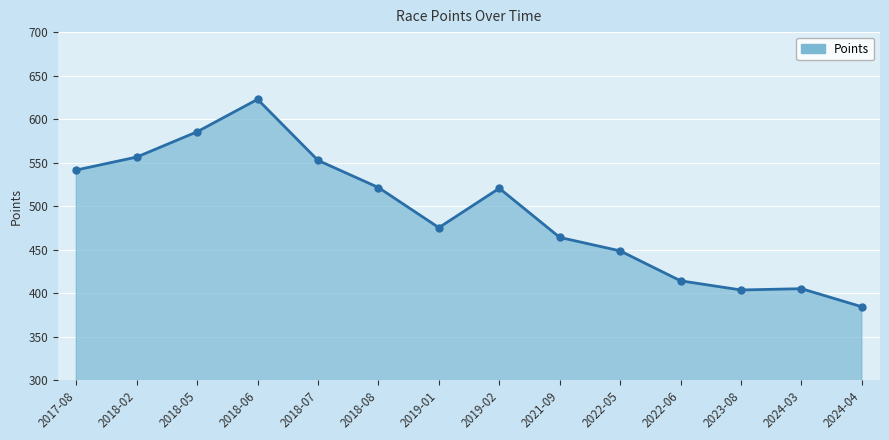

What is the greatest value displayed?

622.7